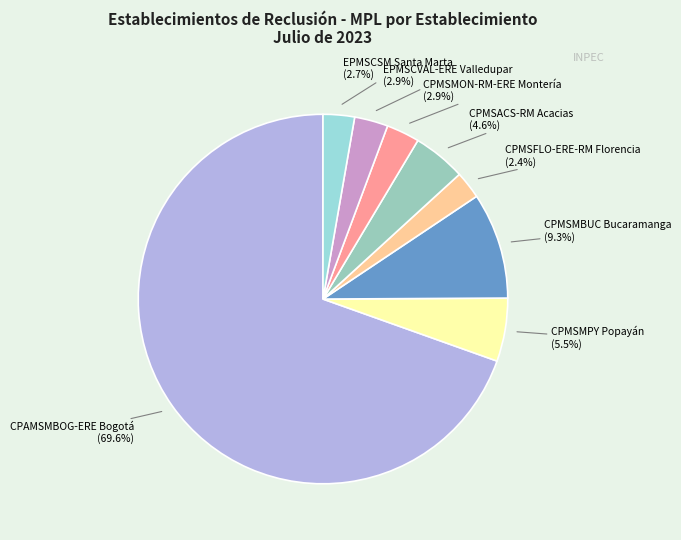

What is the largest slice in the pie chart?

CPAMSMBOG-ERE Bogotá